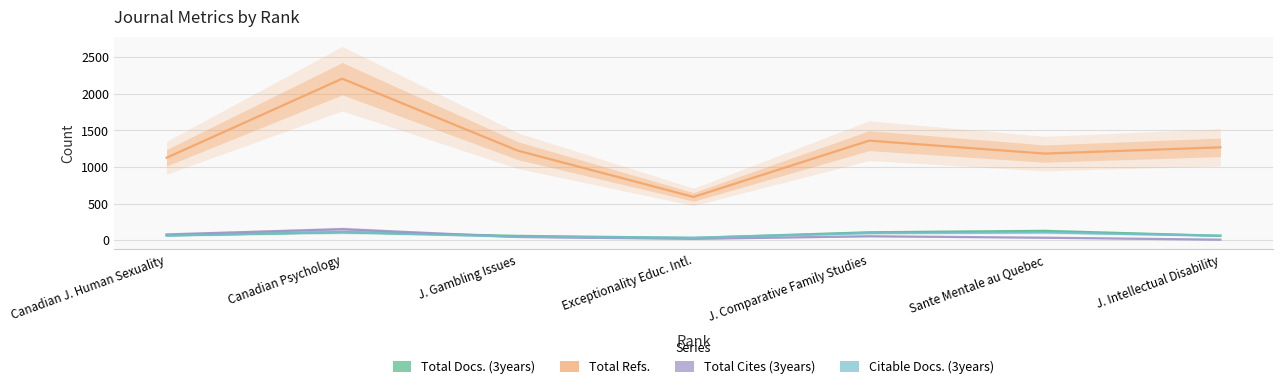

At how many categories does at least one series exceed 934?

6